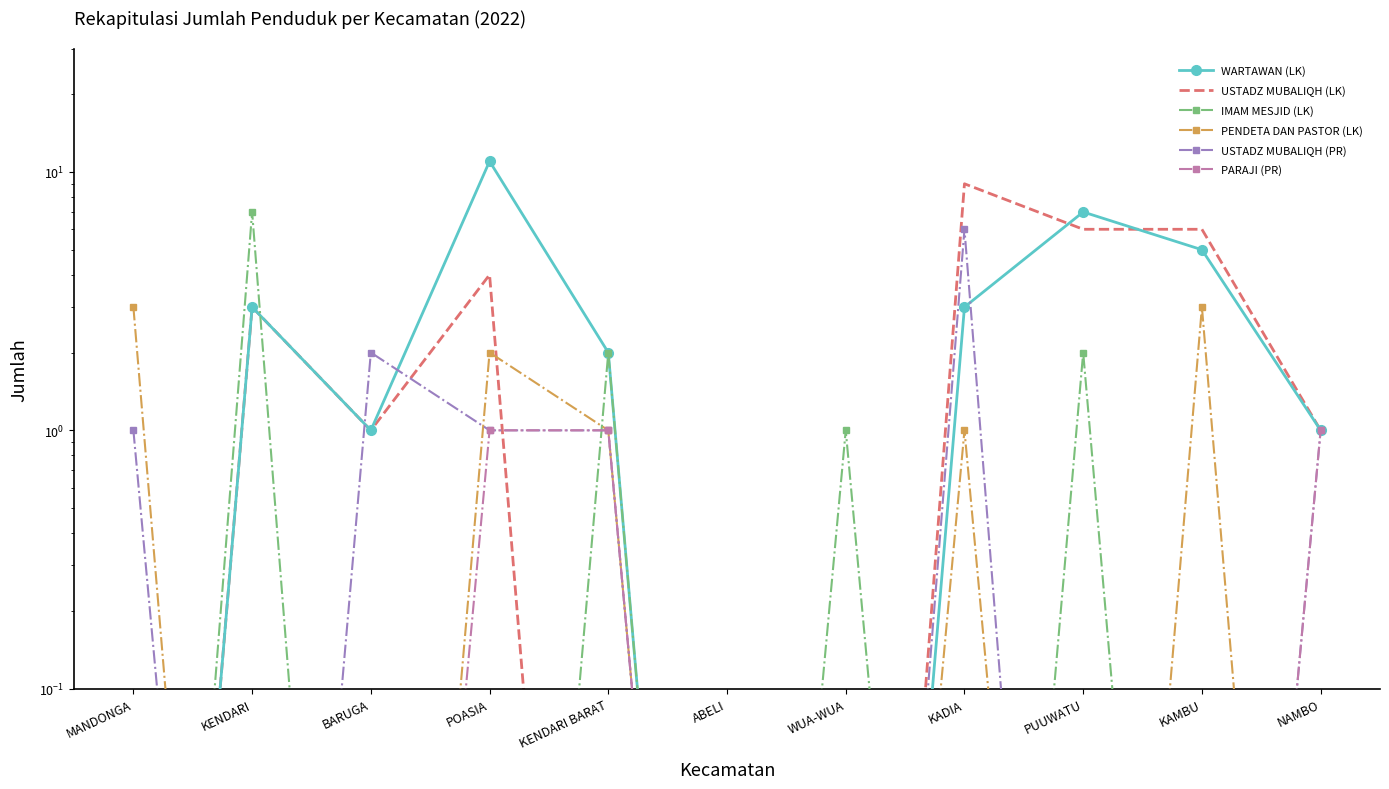

Where is USTADZ MUBALIQH (LK) nearest to the value 4?

POASIA